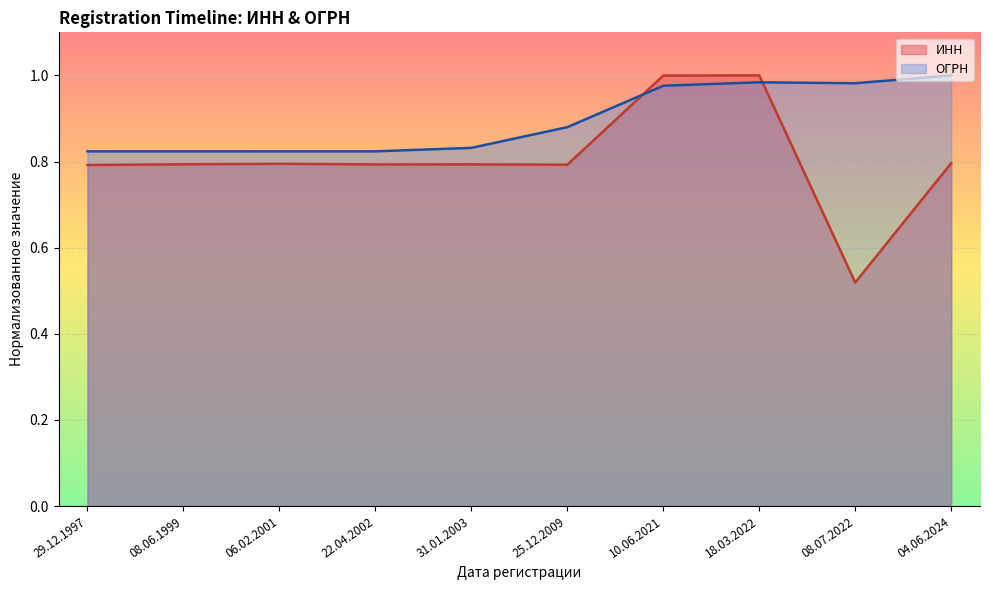

How many lines are shown in the chart?

2